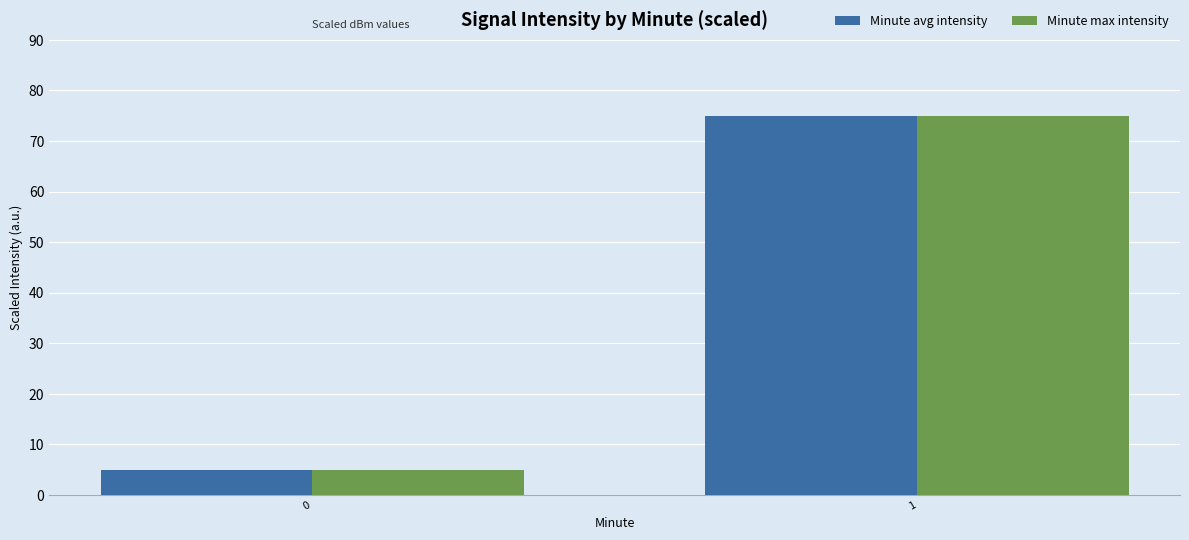

At how many categories does at least one series exceed 30?

1